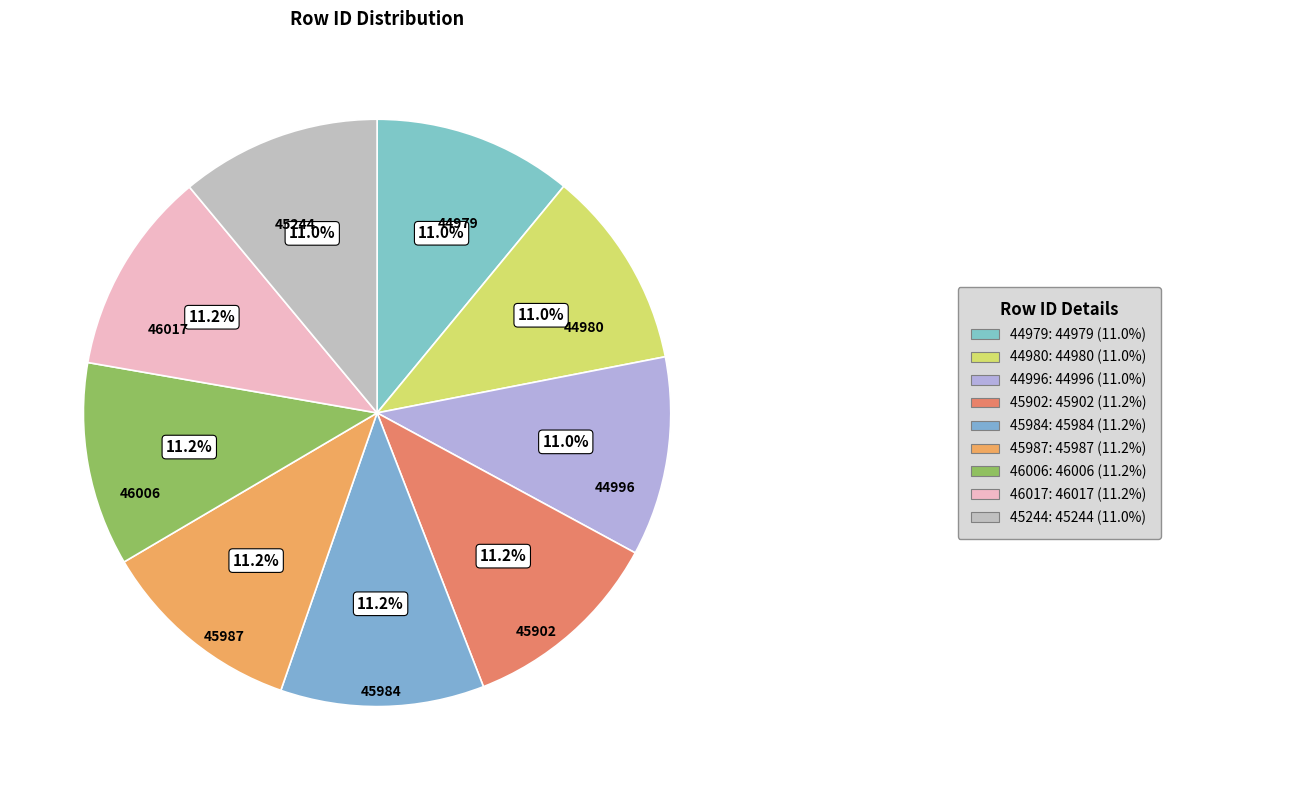

Does any single category account for the majority?

No